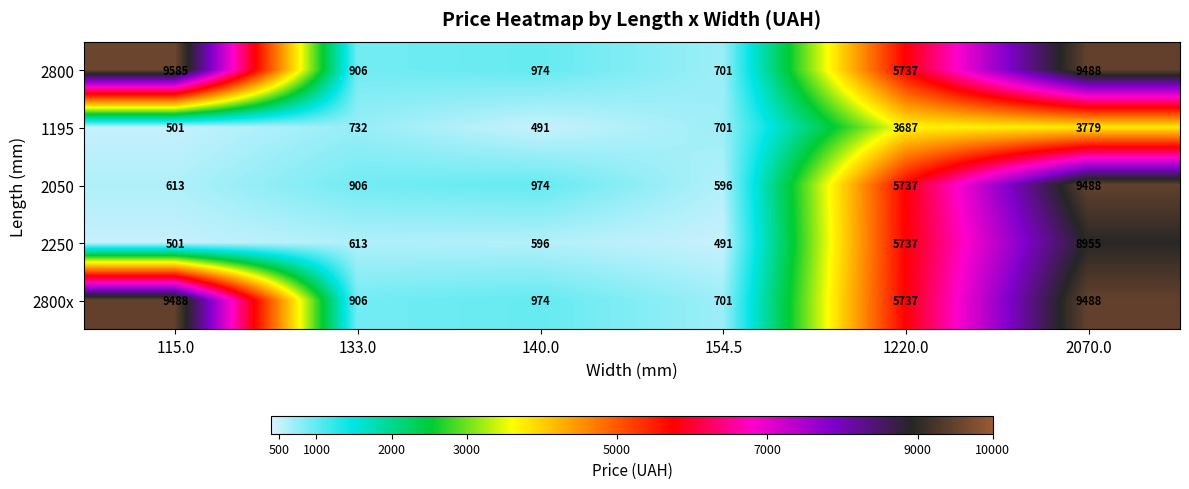

Reading right to left, extract all data points from this chart.

2800: 2070.0=9488	1220.0=5737	154.5=701	140.0=974	133.0=906	115.0=9585
1195: 2070.0=3779	1220.0=3687	154.5=701	140.0=491	133.0=732	115.0=501
2050: 2070.0=9488	1220.0=5737	154.5=596	140.0=974	133.0=906	115.0=613
2250: 2070.0=8955	1220.0=5737	154.5=491	140.0=596	133.0=613	115.0=501
2800x: 2070.0=9488	1220.0=5737	154.5=701	140.0=974	133.0=906	115.0=9488